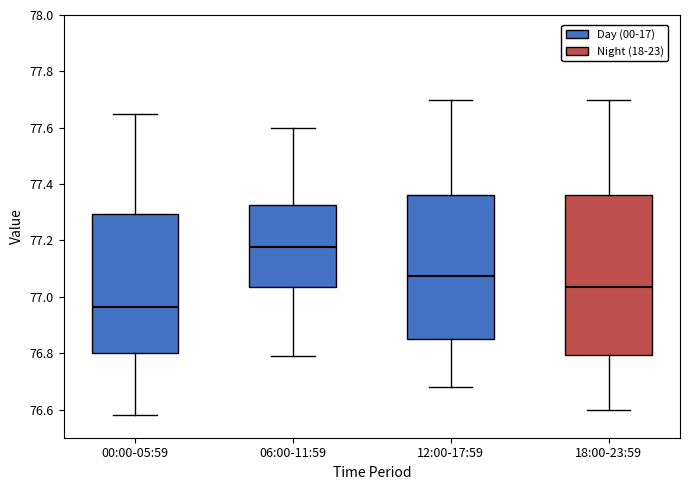

Reading left to right, read every box against the y-axis: the position of its median line, the range the box covers, and the ends of its whiskers. The values are not printed on the chart, so give them approximately, as read against the axis.

00:00-05:59: median 76.96, box 76.80 to 77.30, whiskers 76.58 to 77.66
06:00-11:59: median 77.18, box 77.04 to 77.32, whiskers 76.80 to 77.60
12:00-17:59: median 77.08, box 76.86 to 77.36, whiskers 76.68 to 77.70
18:00-23:59: median 77.04, box 76.80 to 77.36, whiskers 76.60 to 77.70